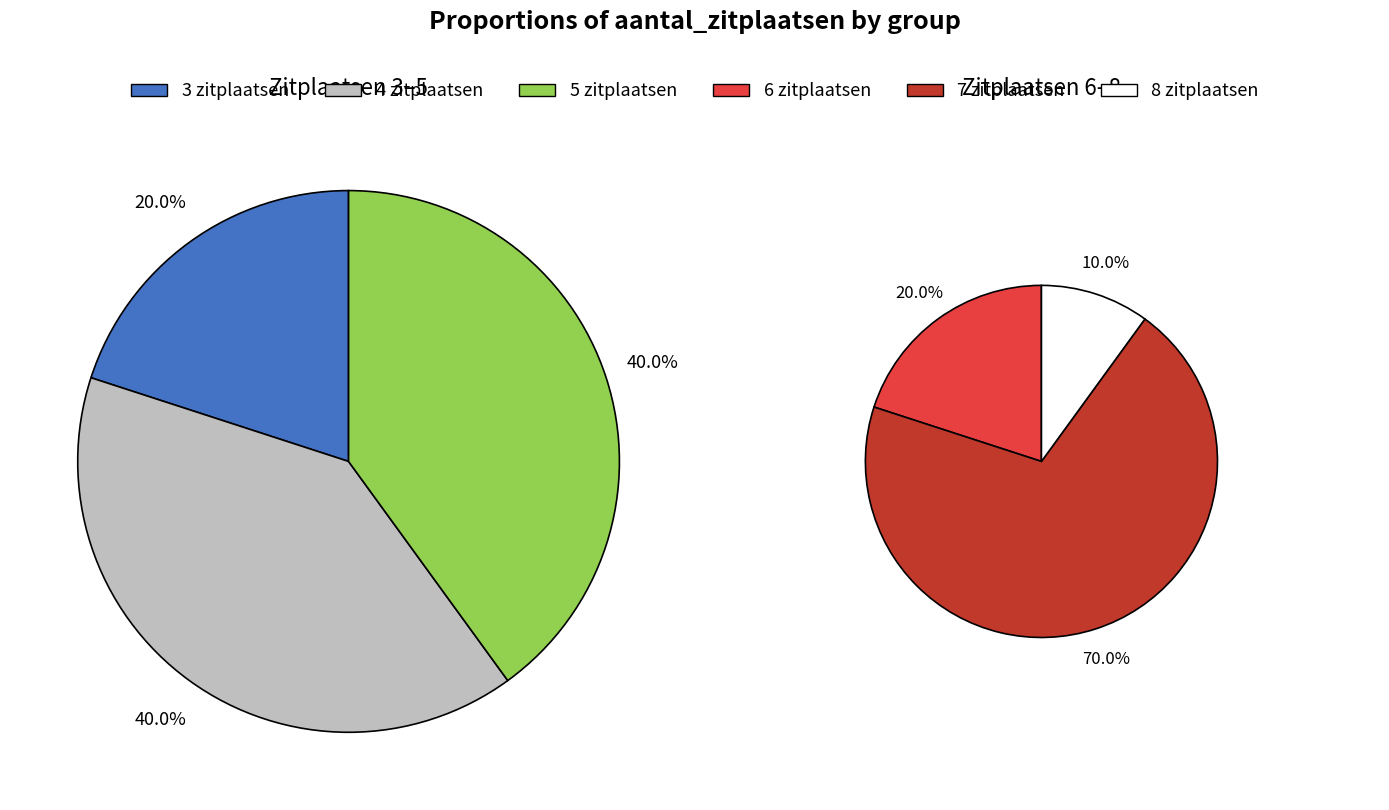

Which slice is the largest?

7